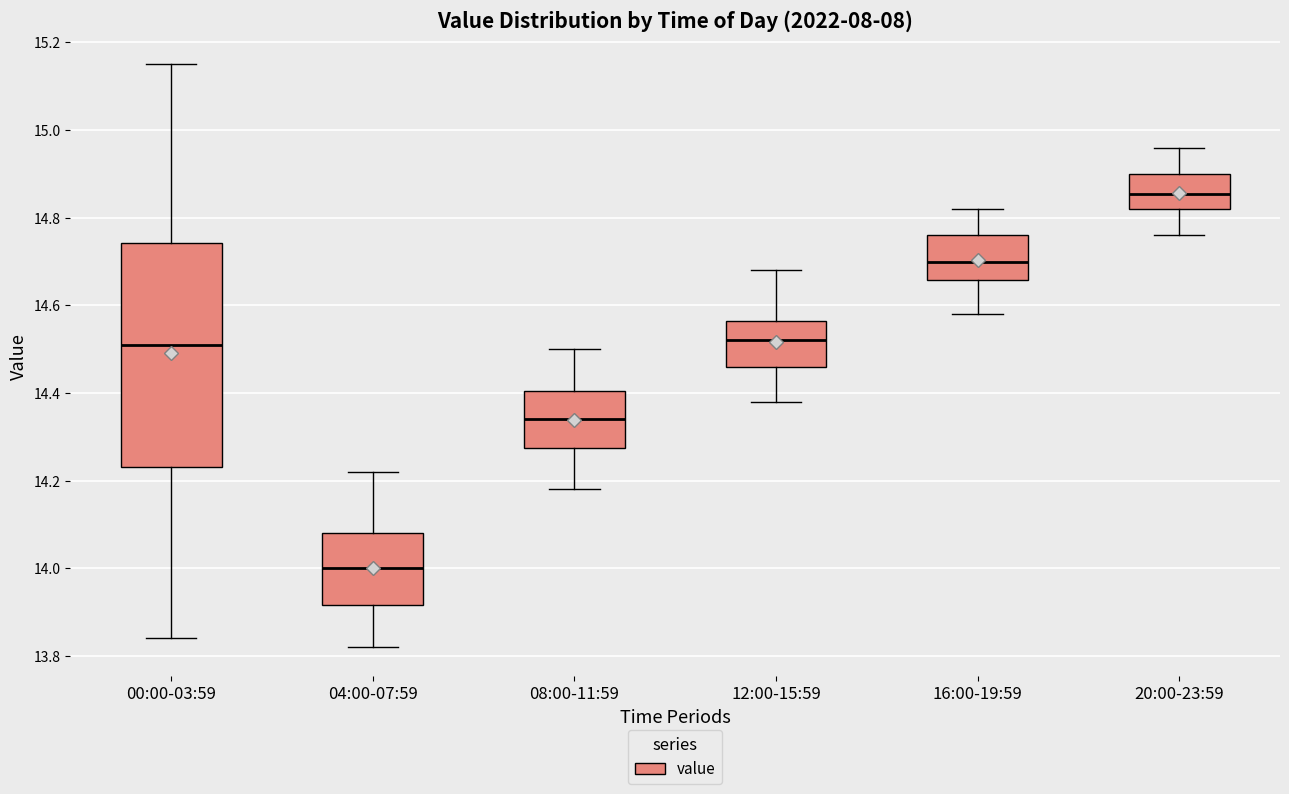

Reading left to right, transcribe this box plot: for each box, give where its median line is, the range the box spans, and where its two whiskers end, as read against the y-axis. The values are not printed on the chart, so give them approximately, as read against the axis.

00:00-03:59: median 14.52, box 14.24 to 14.74, whiskers 13.84 to 15.16
04:00-07:59: median 14.00, box 13.92 to 14.08, whiskers 13.82 to 14.22
08:00-11:59: median 14.34, box 14.28 to 14.40, whiskers 14.18 to 14.50
12:00-15:59: median 14.52, box 14.46 to 14.56, whiskers 14.38 to 14.68
16:00-19:59: median 14.70, box 14.66 to 14.76, whiskers 14.58 to 14.82
20:00-23:59: median 14.86, box 14.82 to 14.90, whiskers 14.76 to 14.96